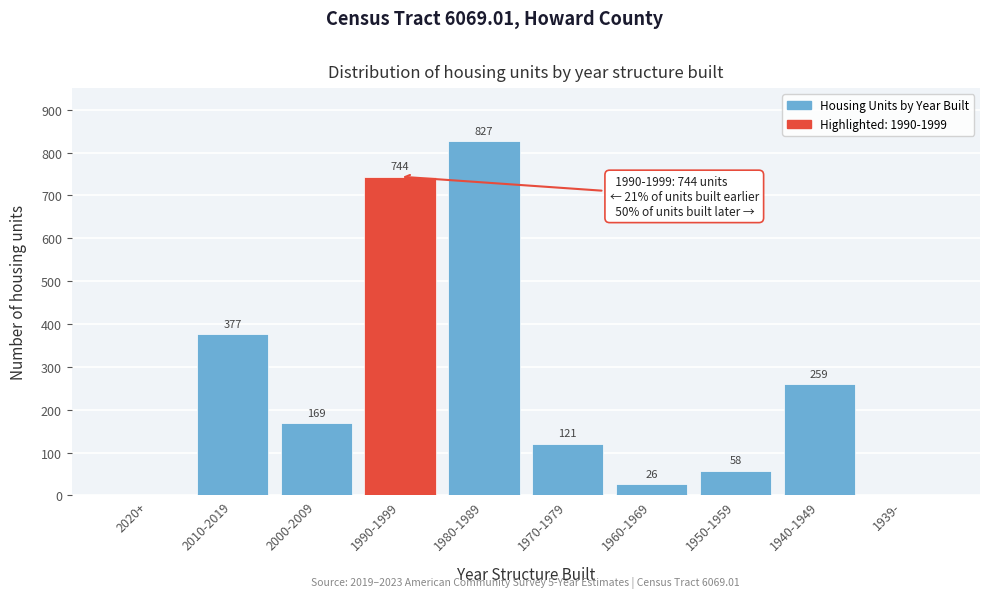

Reading left to right, what are all the values shown in this chart?

2020+=0	2010-2019=377	2000-2009=169	1990-1999=744	1980-1989=827	1970-1979=121	1960-1969=26	1950-1959=58	1940-1949=259	1939-=0